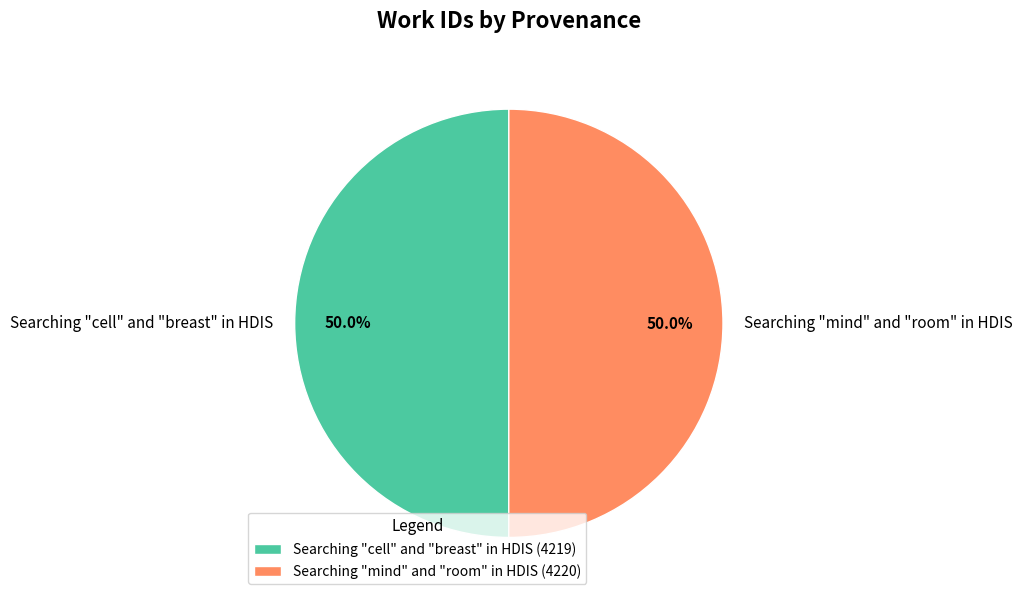

What is the ratio of the value at Searching "cell" and "breast" in HDIS to the value at Searching "mind" and "room" in HDIS?

1.0